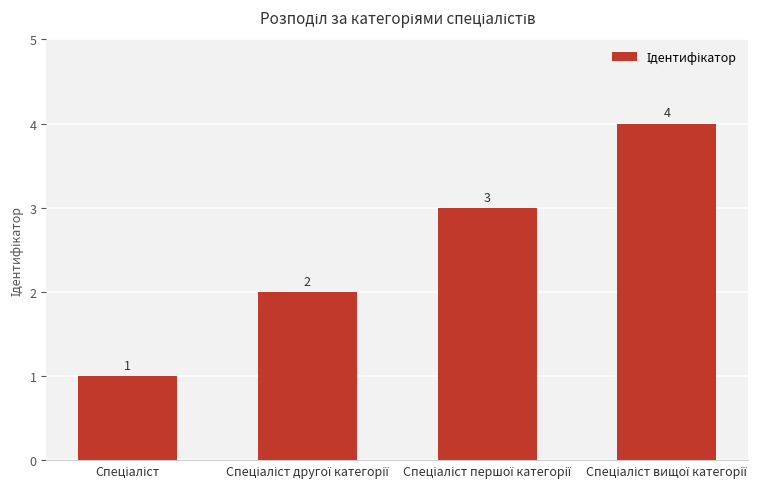

Count the values in the range 2 to 4.

3